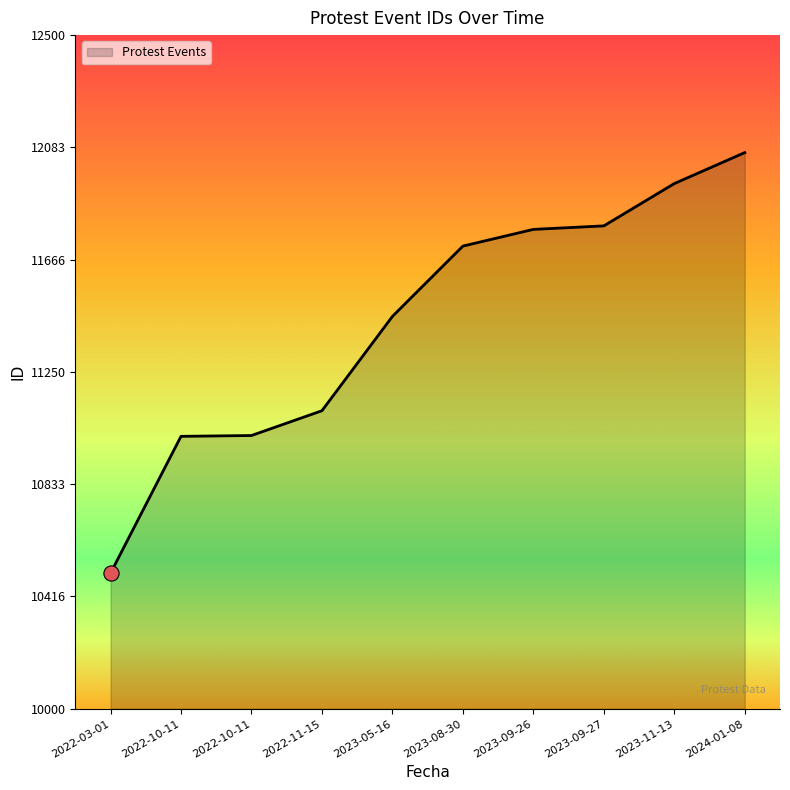

Is this an area chart (filled region under the line)?

Yes